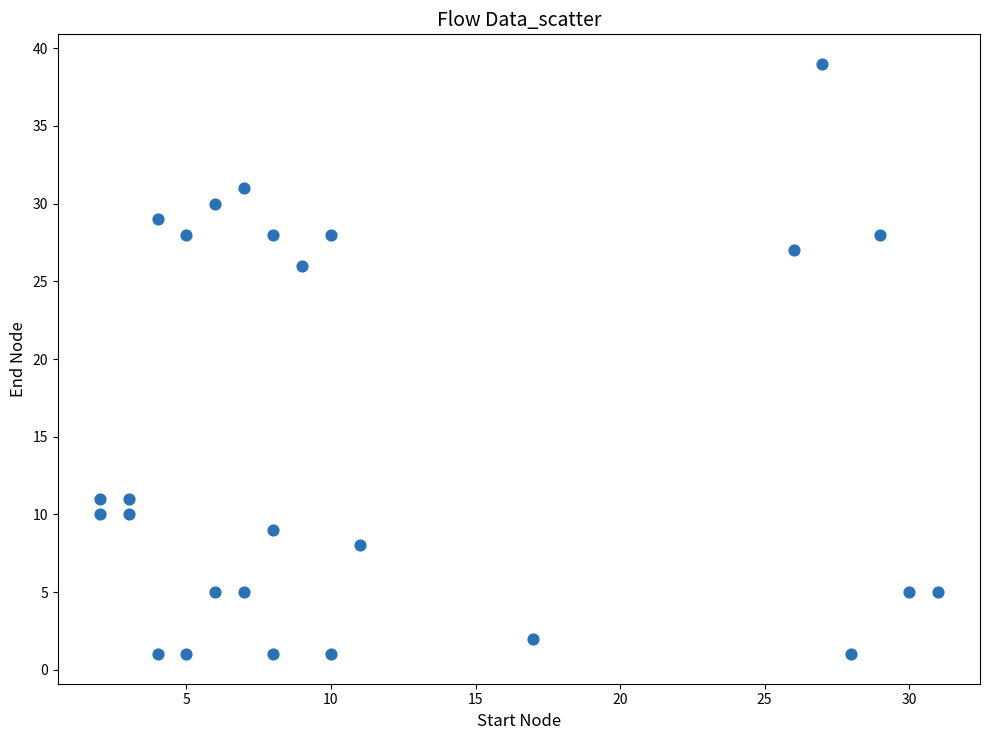

What Y value in the scatter plot is closest to 20?

26